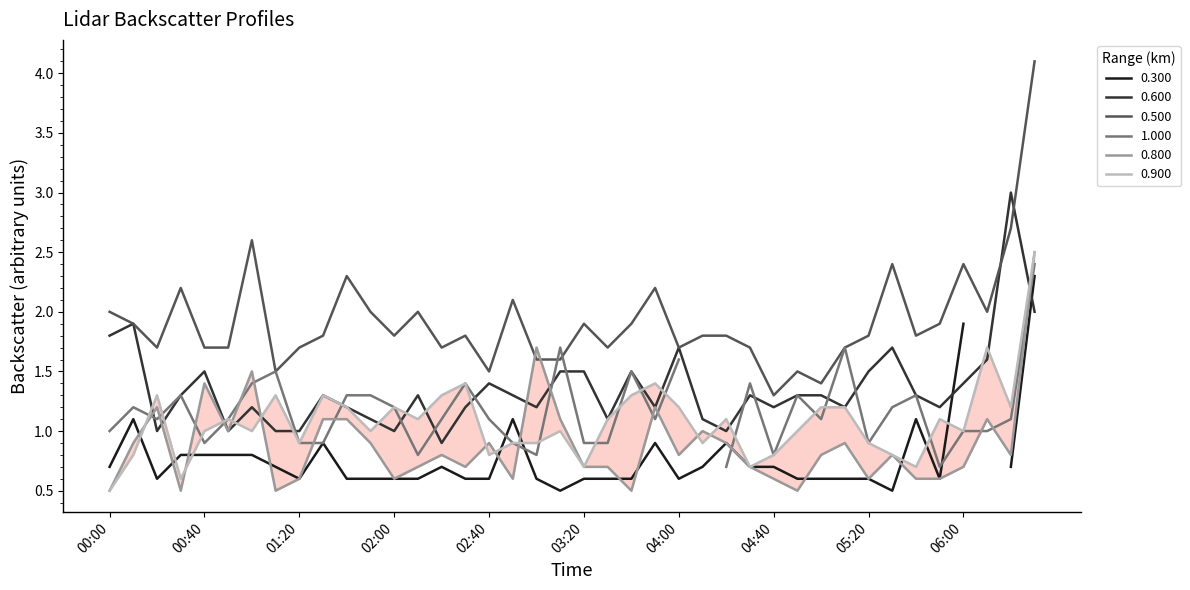

What is the value of the 0.600 point at the 16th from the left?

1.2